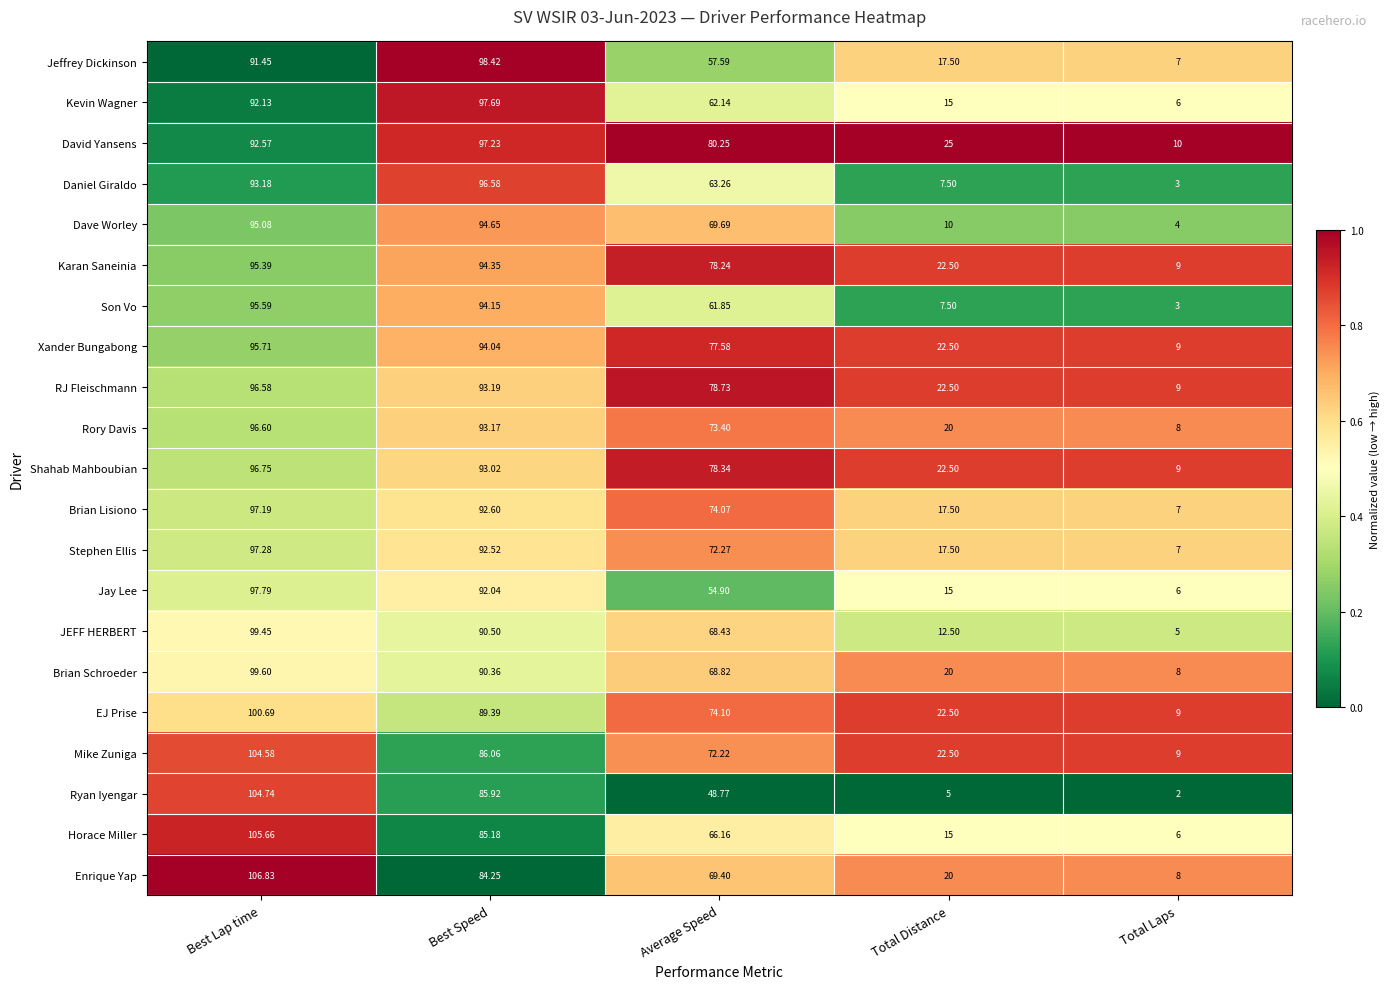

Count the number of categories in the chart.

5